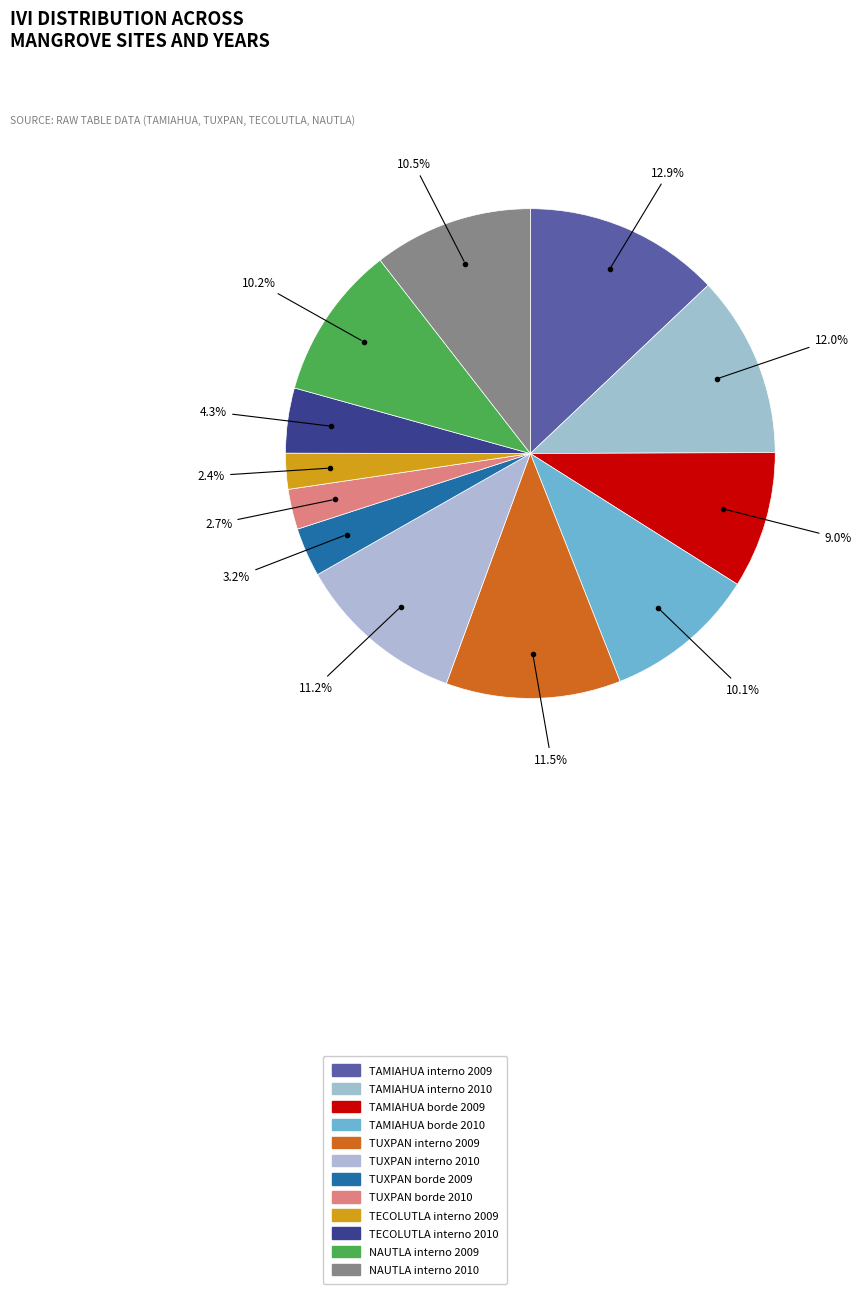

What is the ratio of the value at TUXPAN interno 2009 to the value at TAMIAHUA borde 2010?

1.1